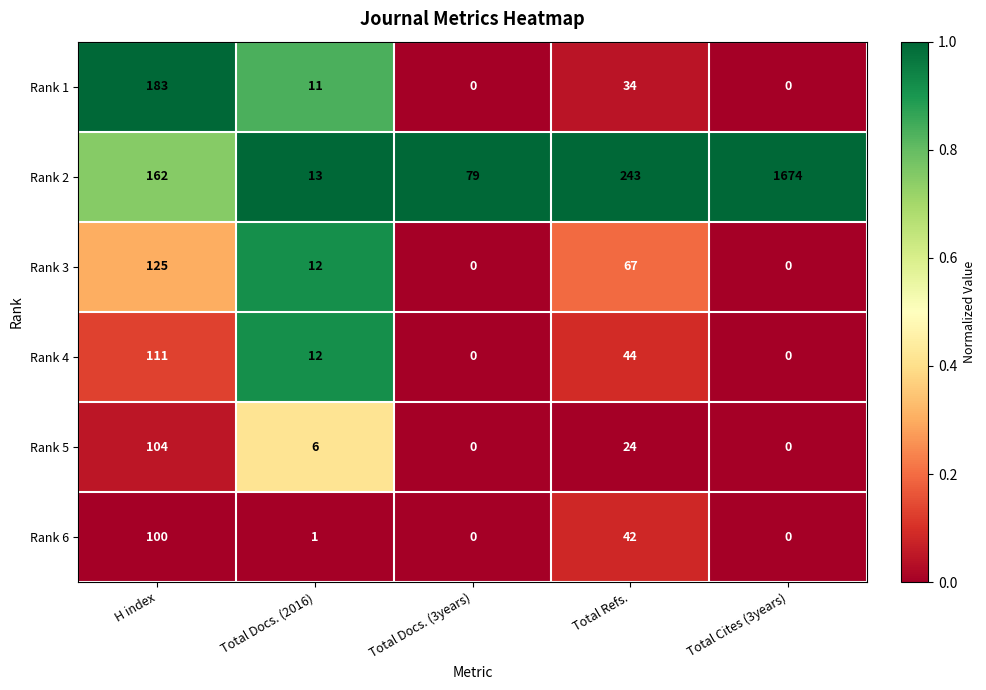

Which series has the largest range (max minus min)?

Rank 2